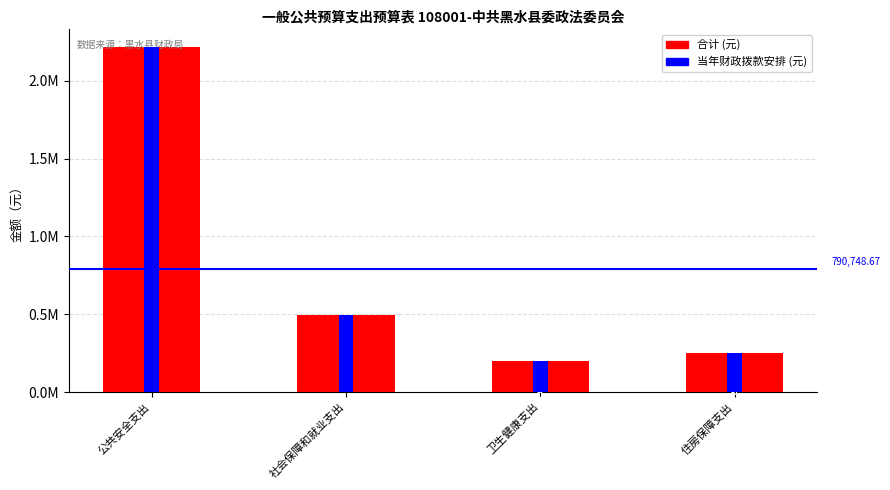

What is the sum of all 当年财政拨款安排 values?

3162994.7